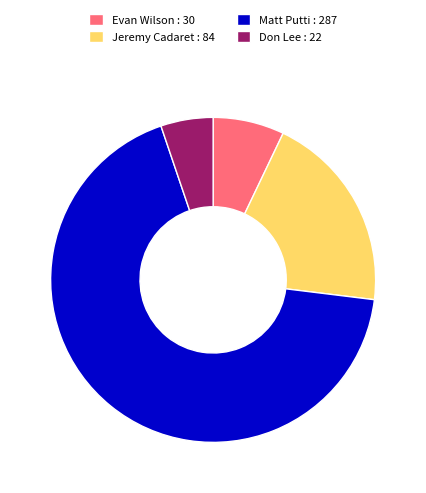

Is there a majority slice in this chart?

Yes